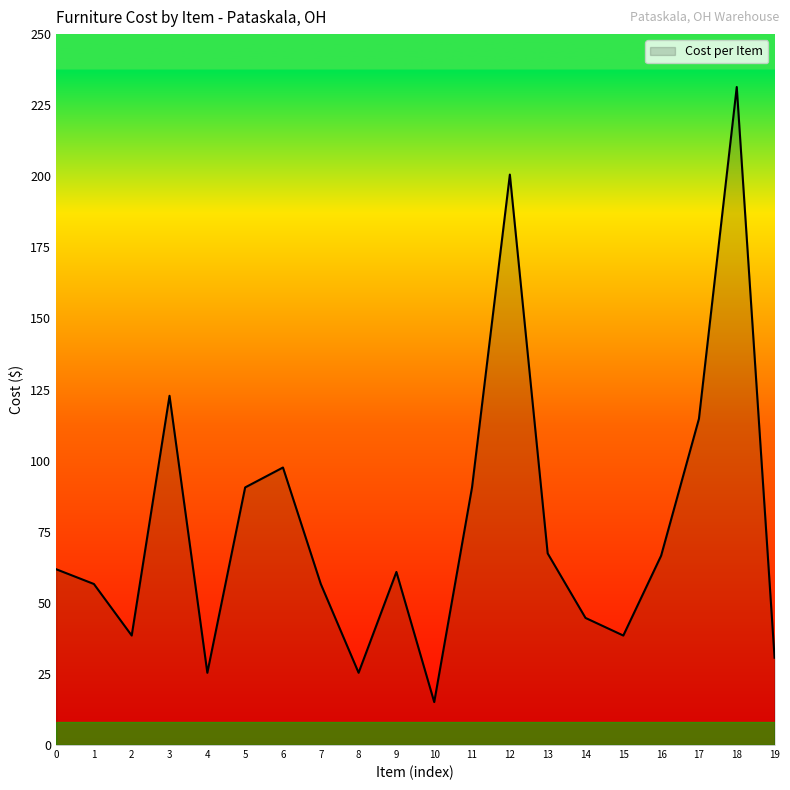

What is the approximate value at 9?

60.9